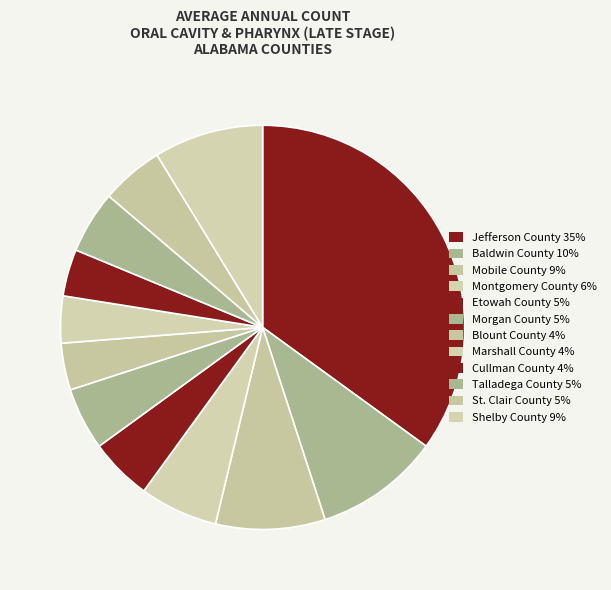

Rank the categories by value from lowest to highest.

Blount County, Marshall County, Cullman County, Etowah County, Morgan County, Talladega County, St. Clair County, Montgomery County, Mobile County, Shelby County, Baldwin County, Jefferson County